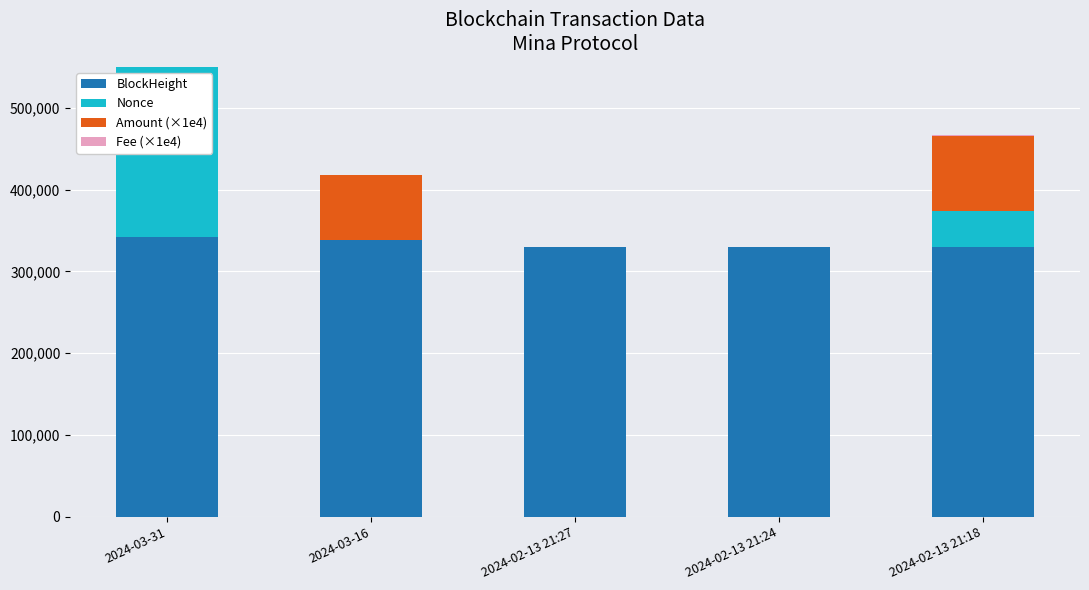

Is it true that Fee (×1e4) equals 317.1 at 2024-03-16?

True